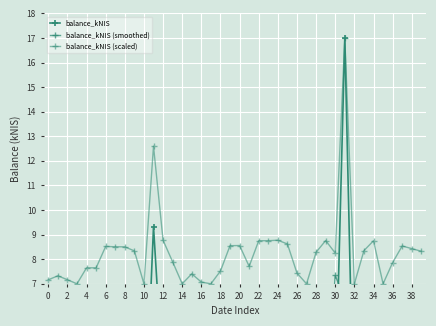

At how many categories does at least one series exceed 2?

40